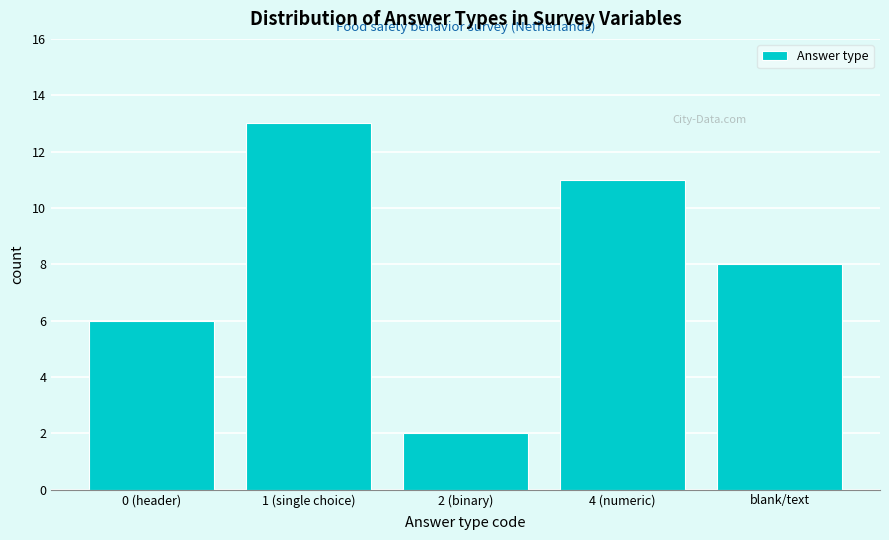

Reading right to left, what are all the values shown in this chart?

8	11	2	13	6